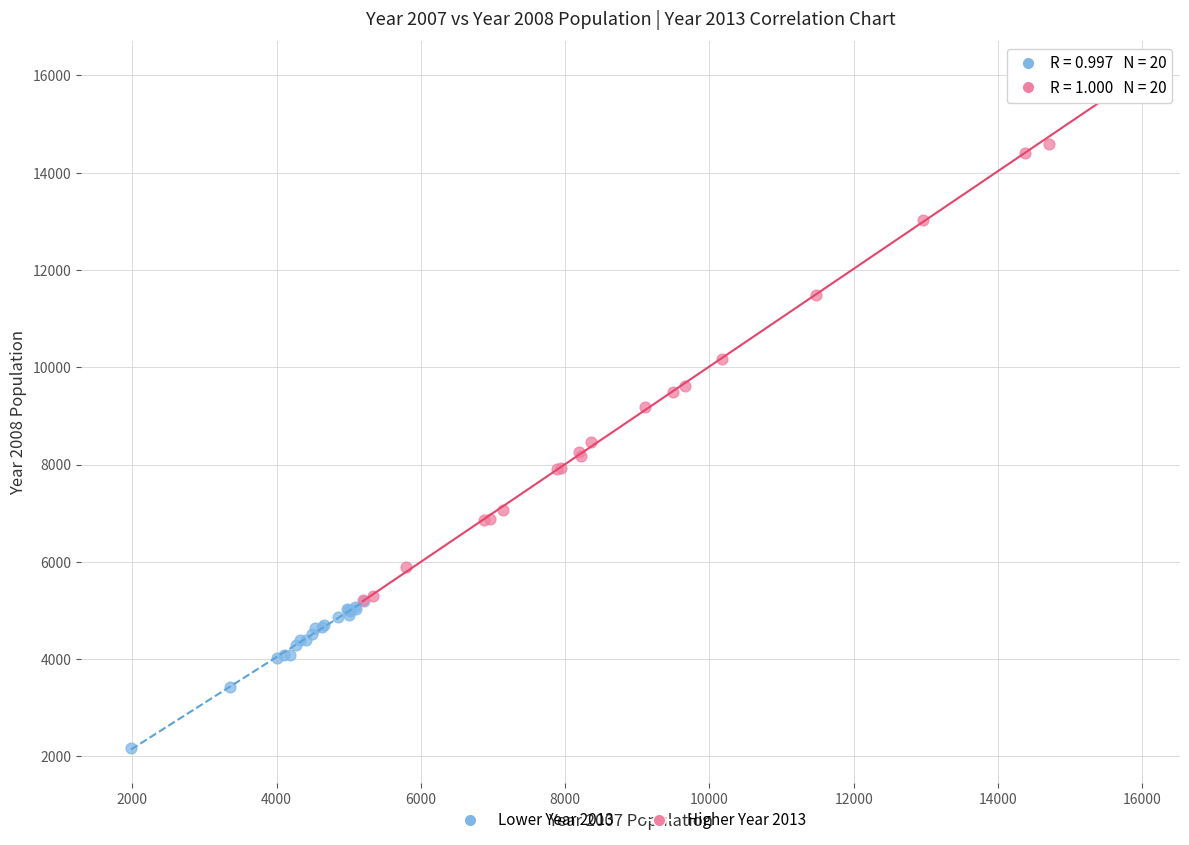

Which series reaches the minimum Y coordinate?

Lower Year 2013